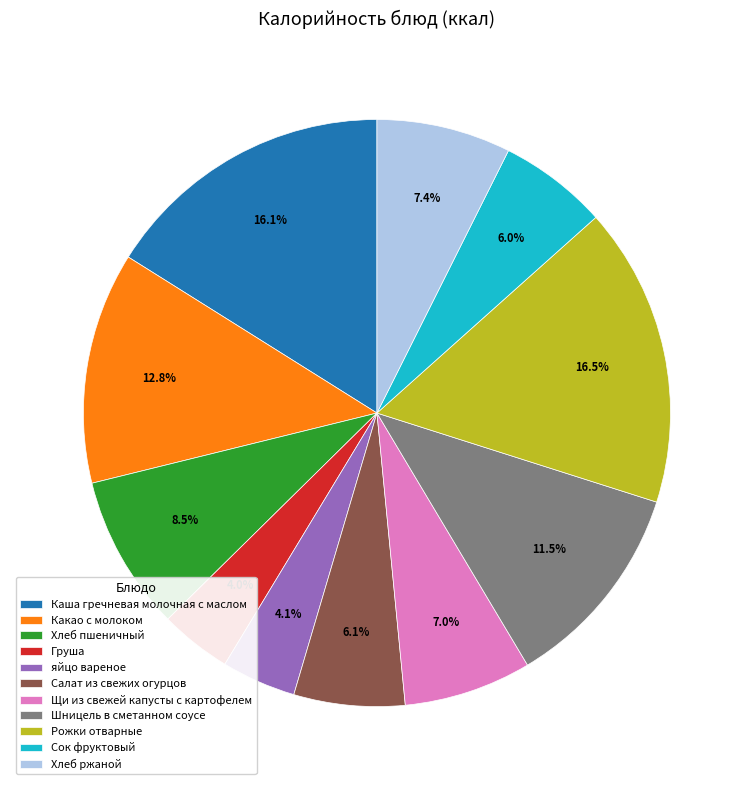

Does any single category account for the majority?

No